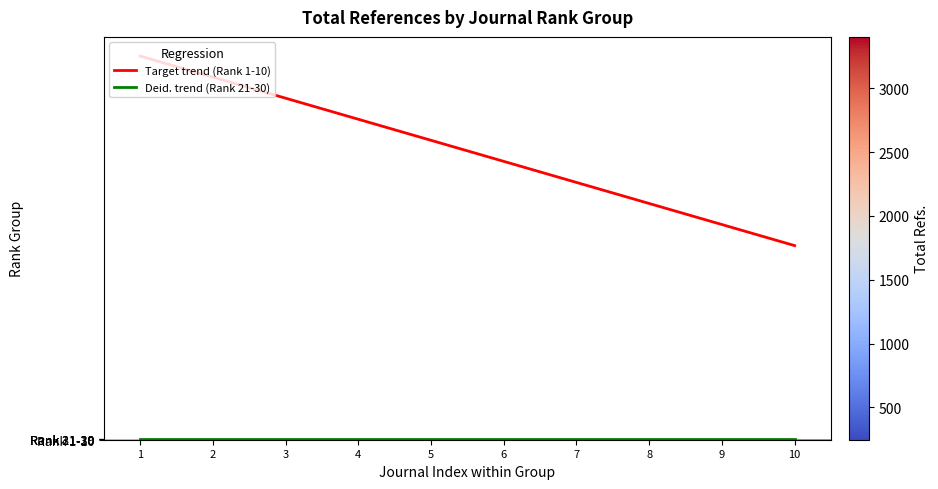

At which label is Target trend (Rank 1-10) closest to 1369?

6